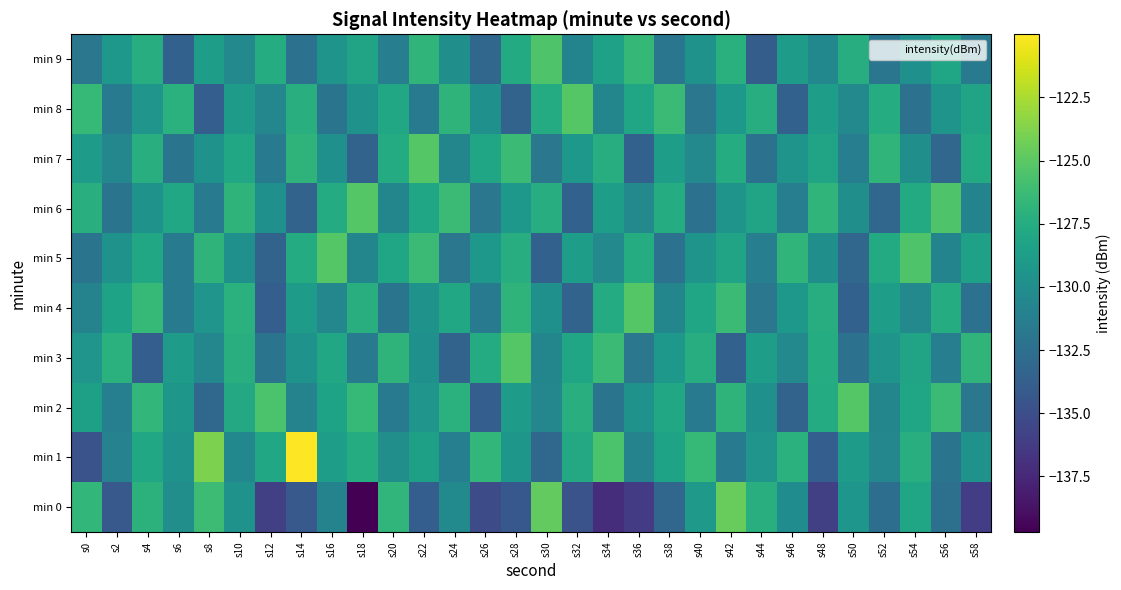

What is the smallest value displayed?

-139.7